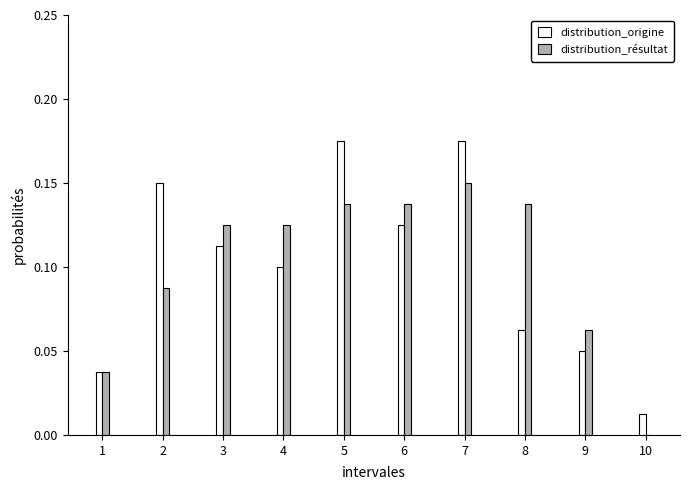

Between 5 and 6, which series saw the biggest shift?

distribution_origine